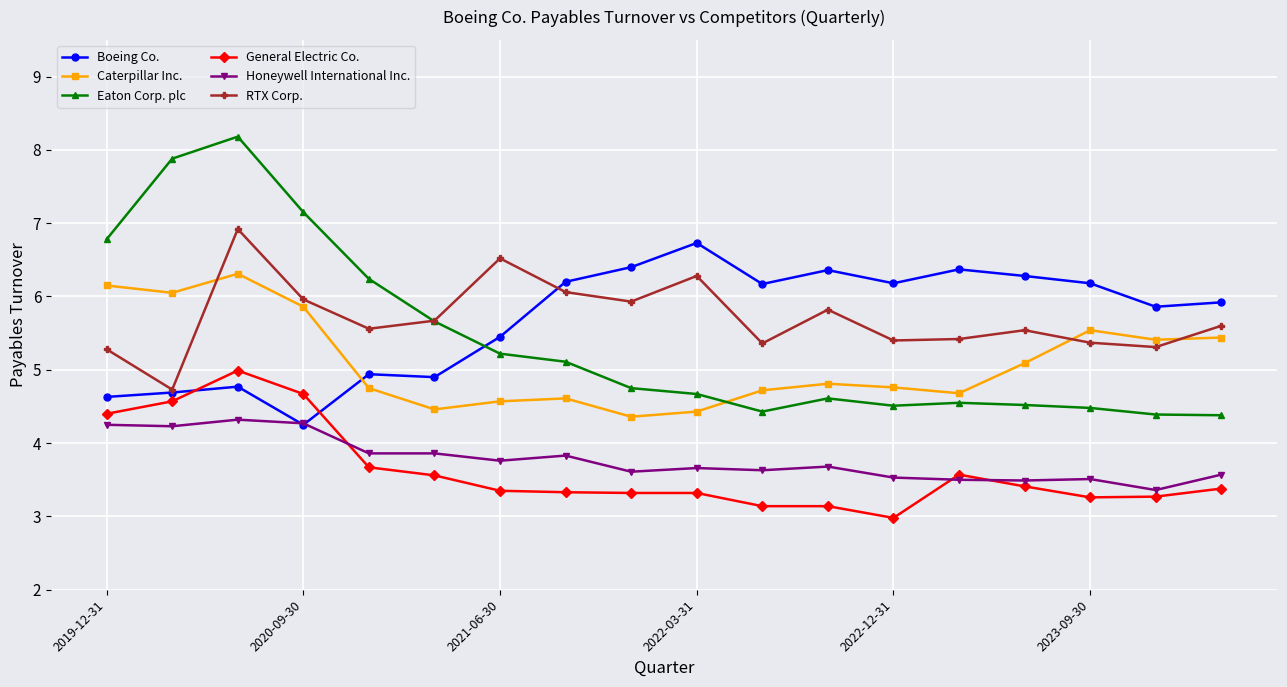

True or false: RTX Corp. and General Electric Co. cross at least once.

False